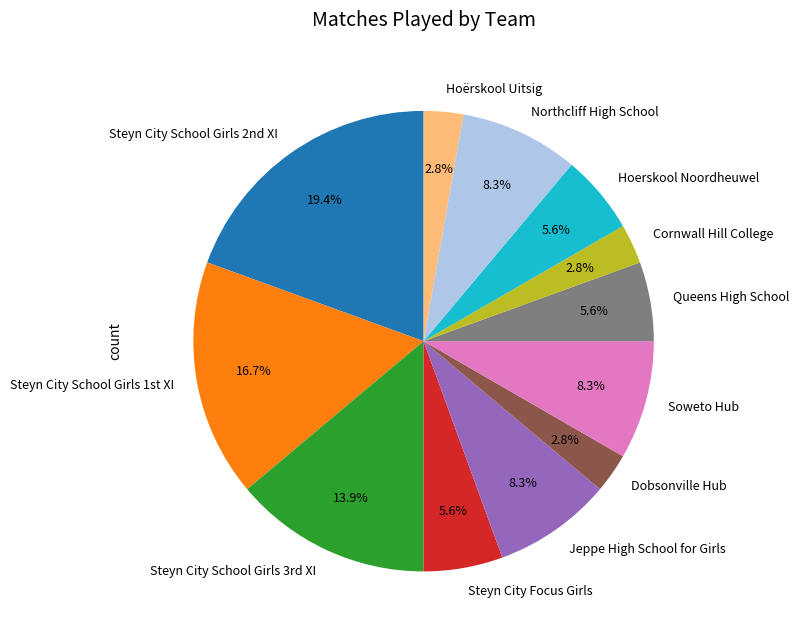

What is the ratio of the value at Cornwall Hill College to the value at Dobsonville Hub?

1.0